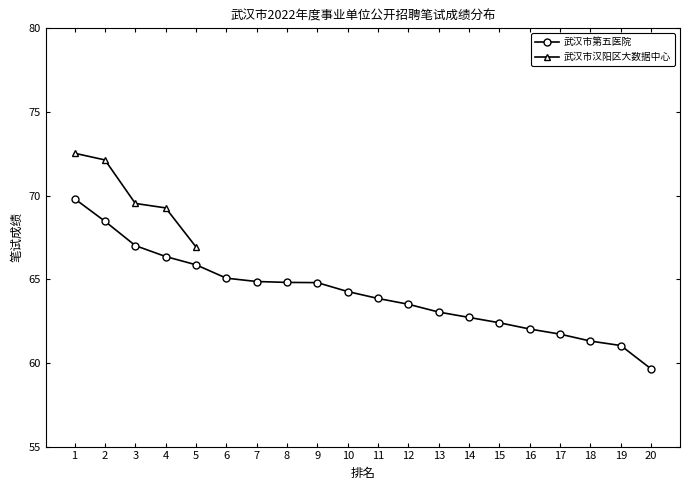

The chart shows a value of 13.0 at 10. True or false?

False